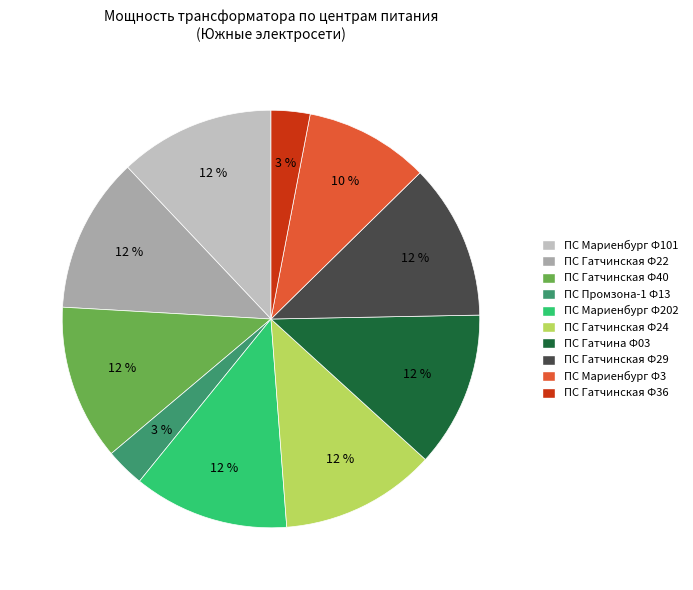

The ПС Гатчинская Ф36 slice represents 3% of the pie. True or false?

True